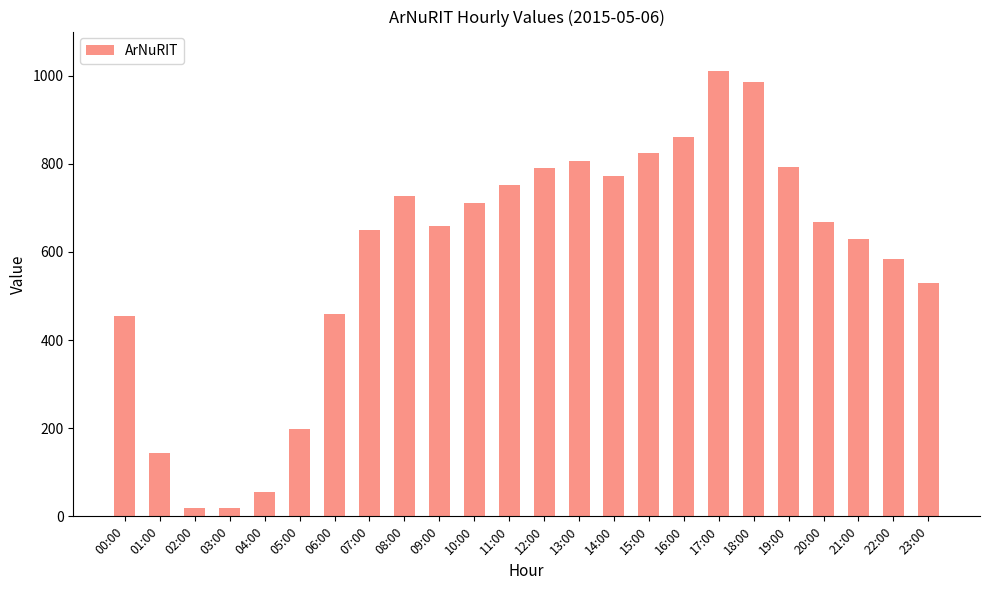

What is the maximum value shown in the chart?

1011